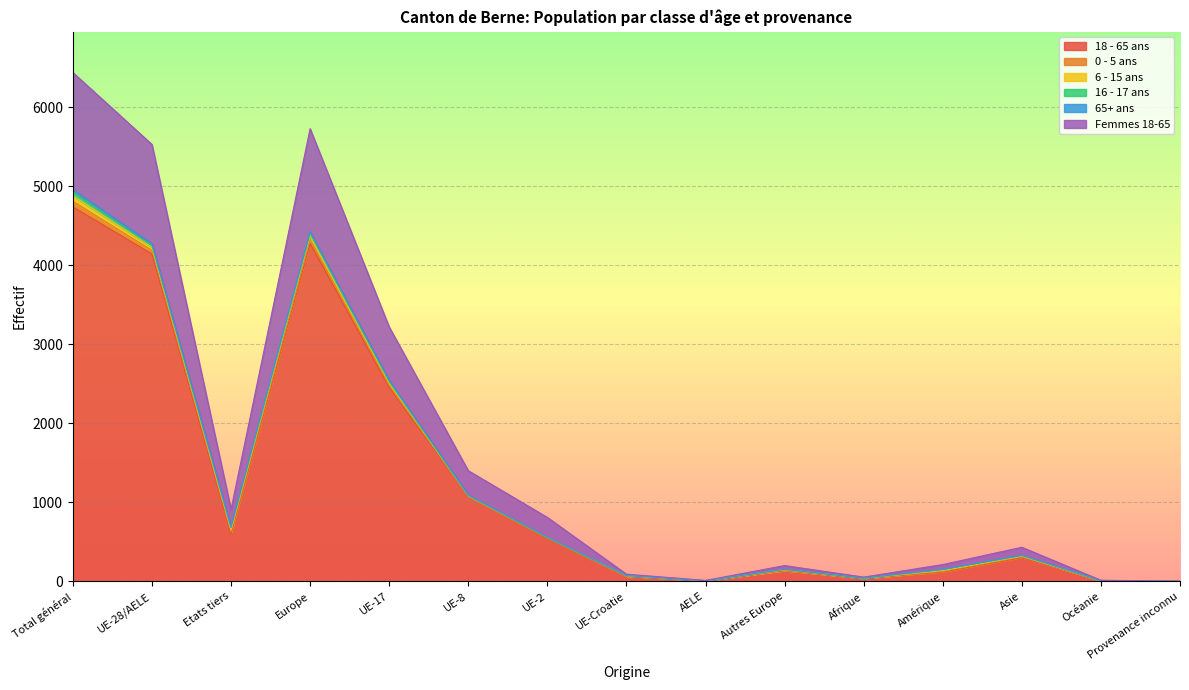

What is the average value of the 18 - 65 ans series?

1233